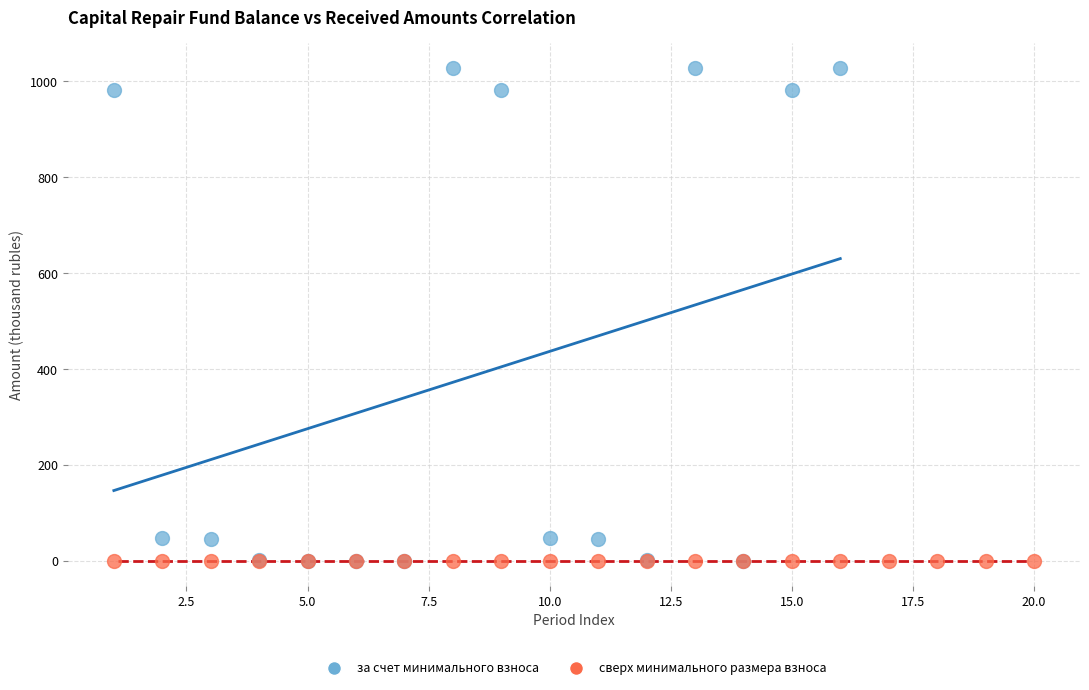

Which series contains the highest Y value?

за счет минимального взноса